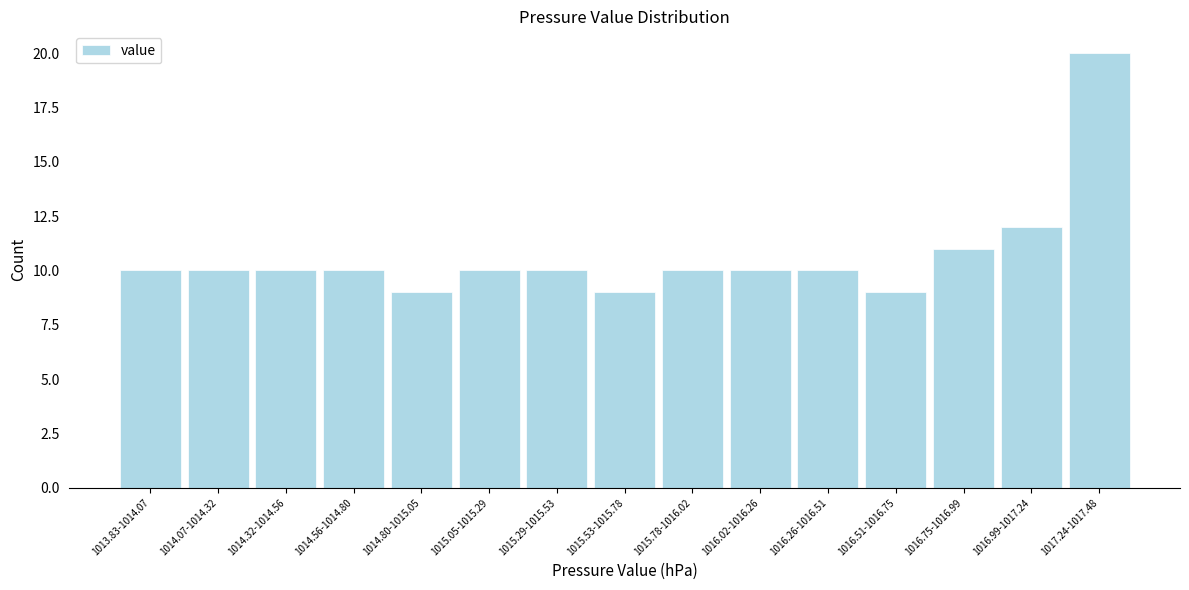

Reading right to left, list all the values displayed in this chart.

20	12	11	9	10	10	10	9	10	10	9	10	10	10	10